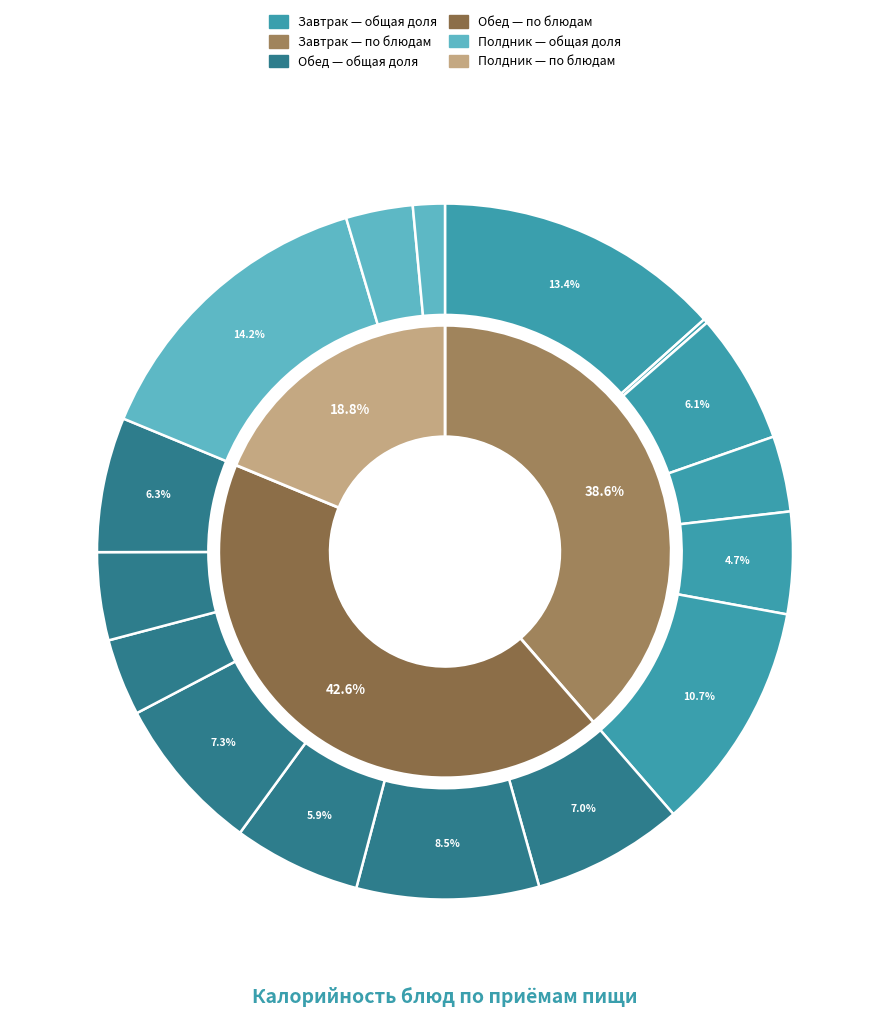

The Сдобное изделие пром. slice represents 11% of the pie. True or false?

True